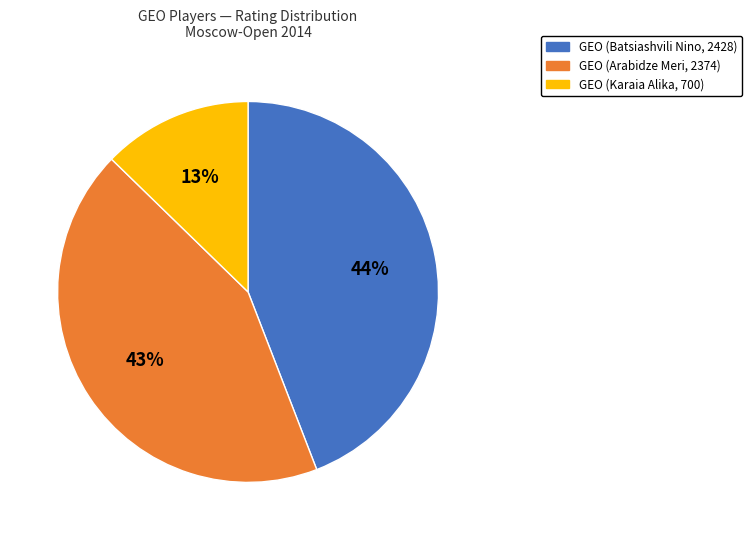

True or false: GEO (Arabidze Meri, 2374) accounts for 56% of the total.

False